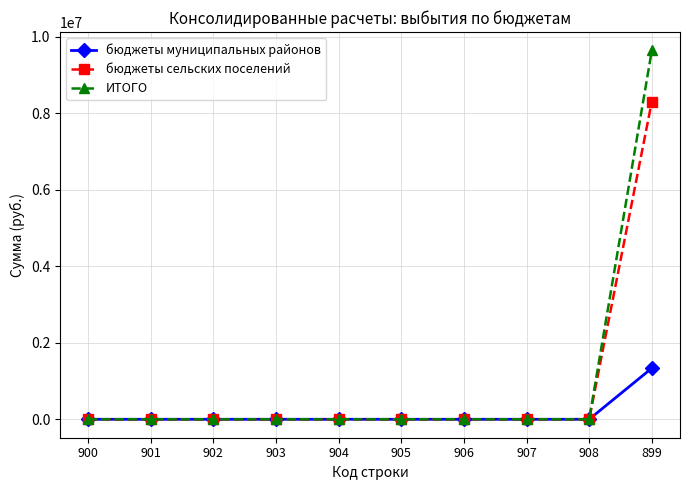

List the series in order of their overall mean, highest first.

ИТОГО, бюджеты сельских поселений, бюджеты муниципальных районов